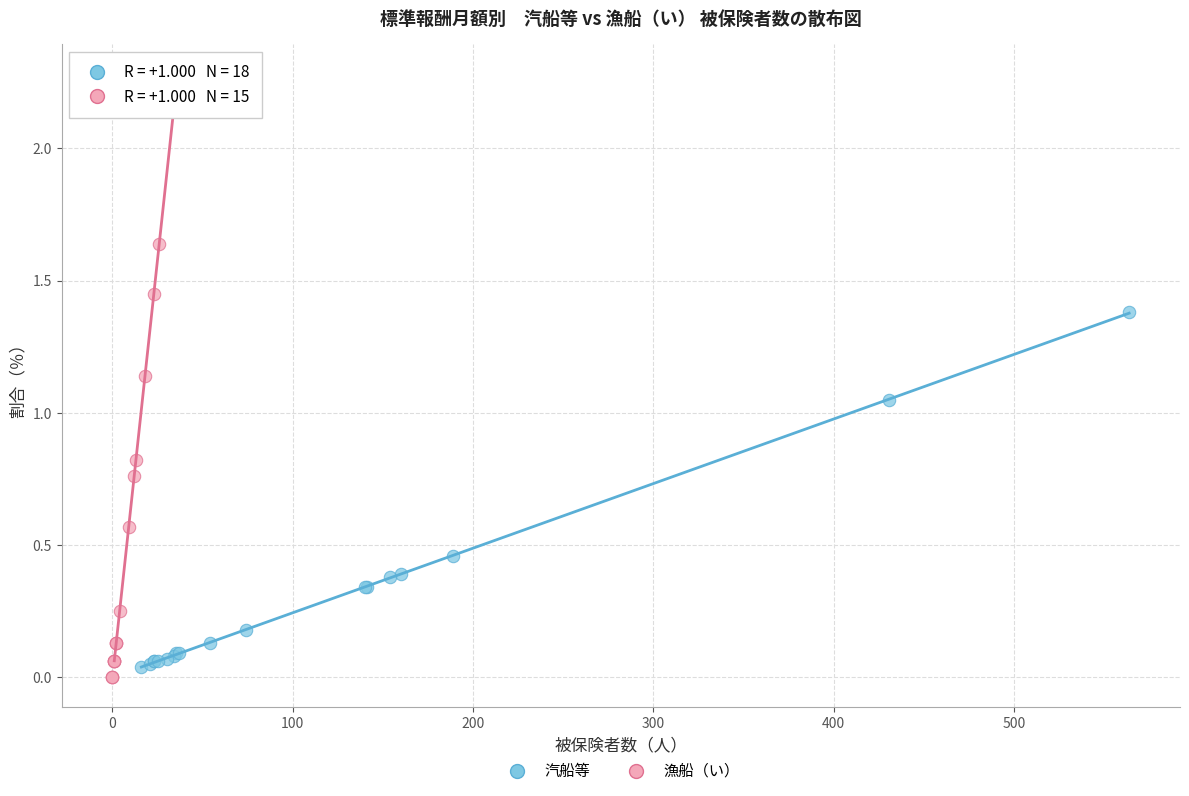

Which series has the largest Y range (max minus min)?

漁船（い）